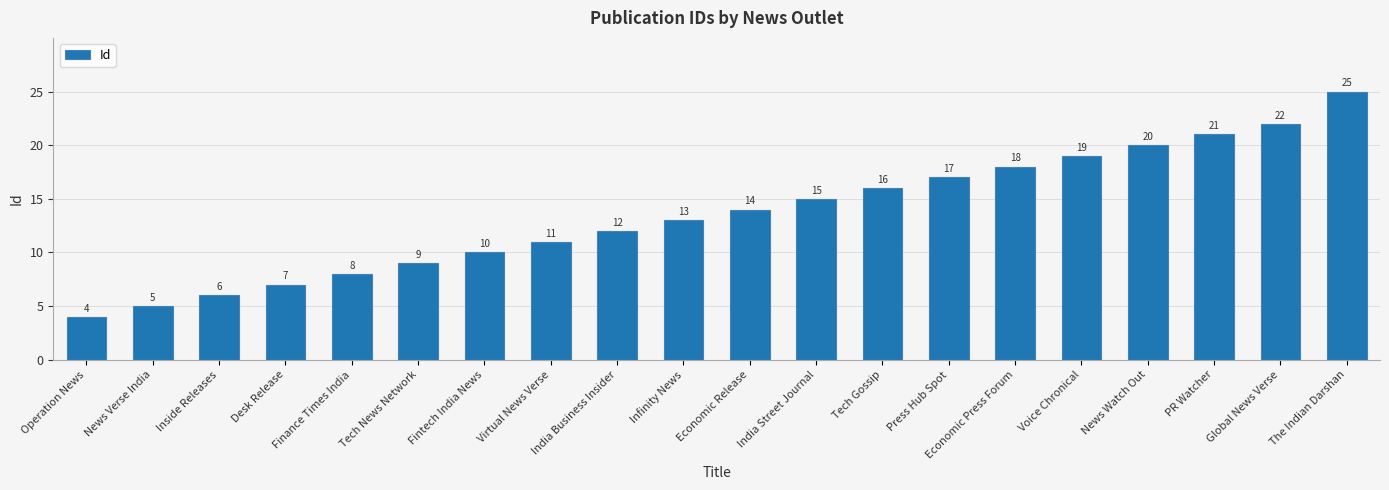

Reading left to right, what are all the values shown in this chart?

4	5	6	7	8	9	10	11	12	13	14	15	16	17	18	19	20	21	22	25